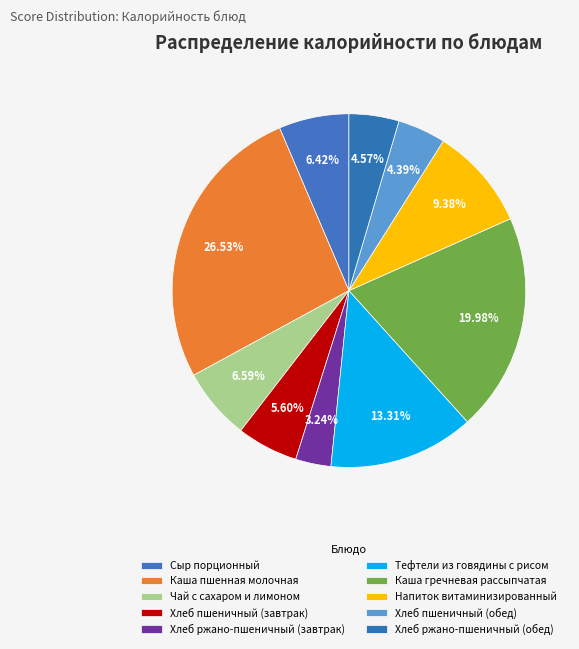

What is the total percentage of Хлеб пшеничный (завтрак) and Каша гречневая рассыпчатая?

25.6%